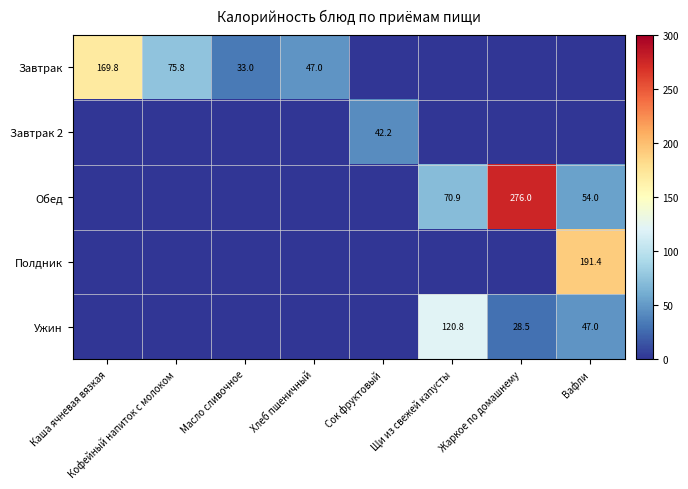

Is the value of Ужин at Вафли greater than the value of Завтрак at Каша ячневая вязкая?

No